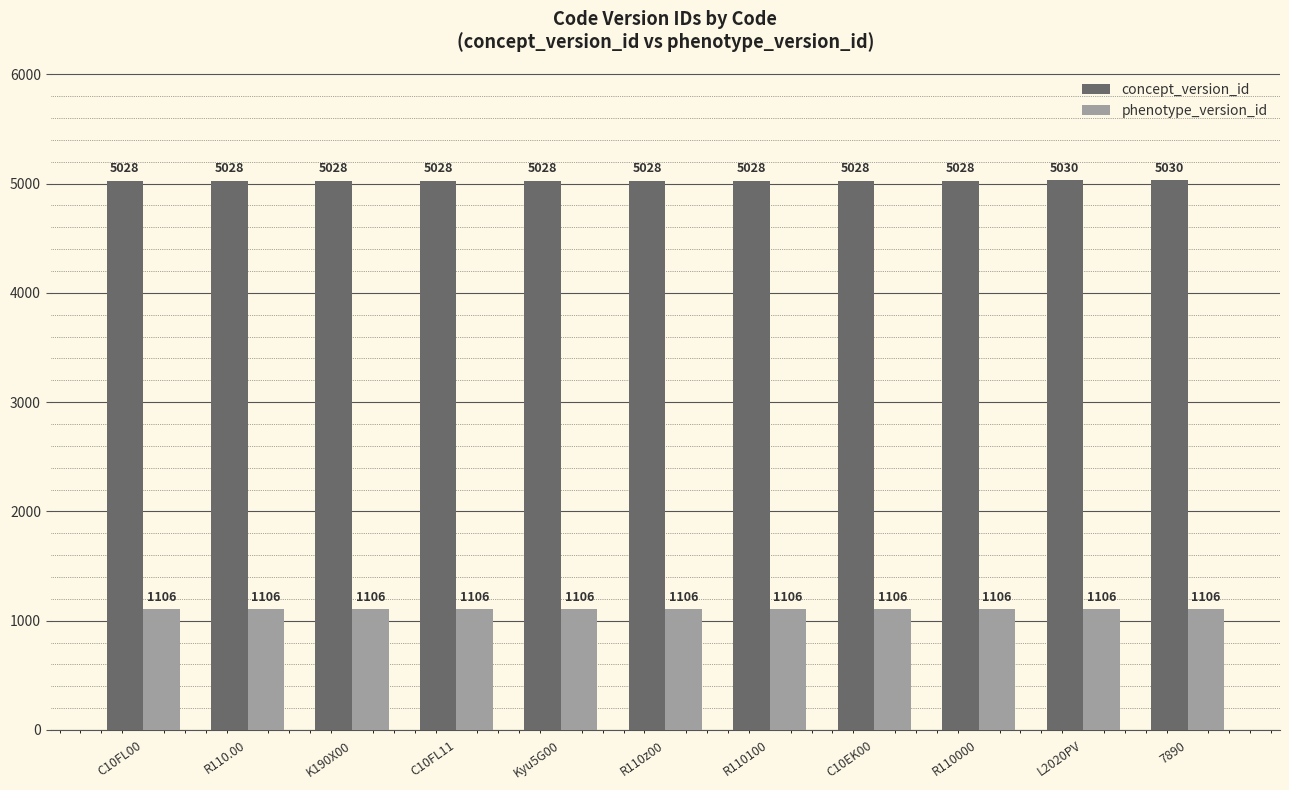

What is the total value across all series at R110z00?

6134